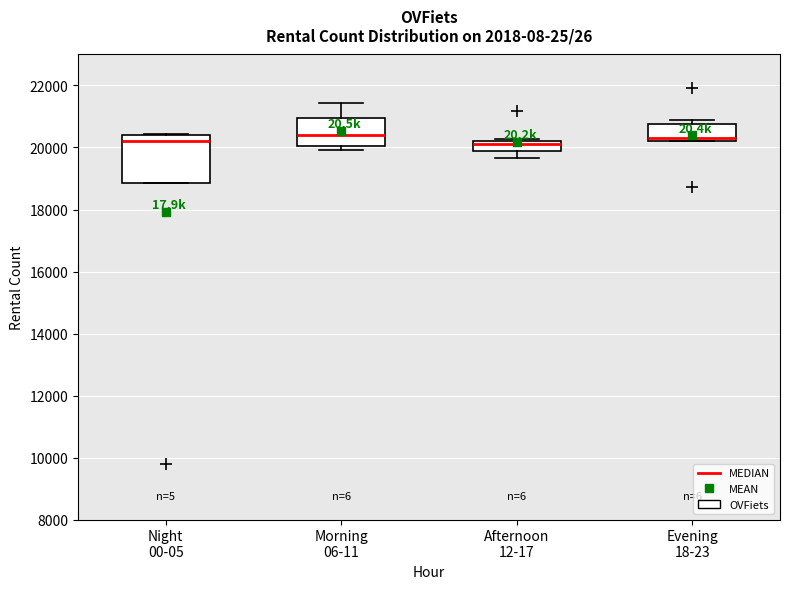

Reading left to right, transcribe this box plot: for each box, give where its median line is, the range the box spans, and where its two whiskers end, as read against the y-axis. The values are not printed on the chart, so give them approximately, as read against the axis.

Night 00-05: median 20200, box 18800 to 20400, whiskers 18800 to 20400
Morning 06-11: median 20400, box 20000 to 21000, whiskers 20000 (just below the box's lower edge) to 21400
Afternoon 12-17: median 20200 (just below the box's upper edge), box 19800 to 20200, whiskers 19600 to 20200
Evening 18-23: median 20400, box 20200 to 20800, whiskers 20200 to 20800 (just above the box's upper edge)